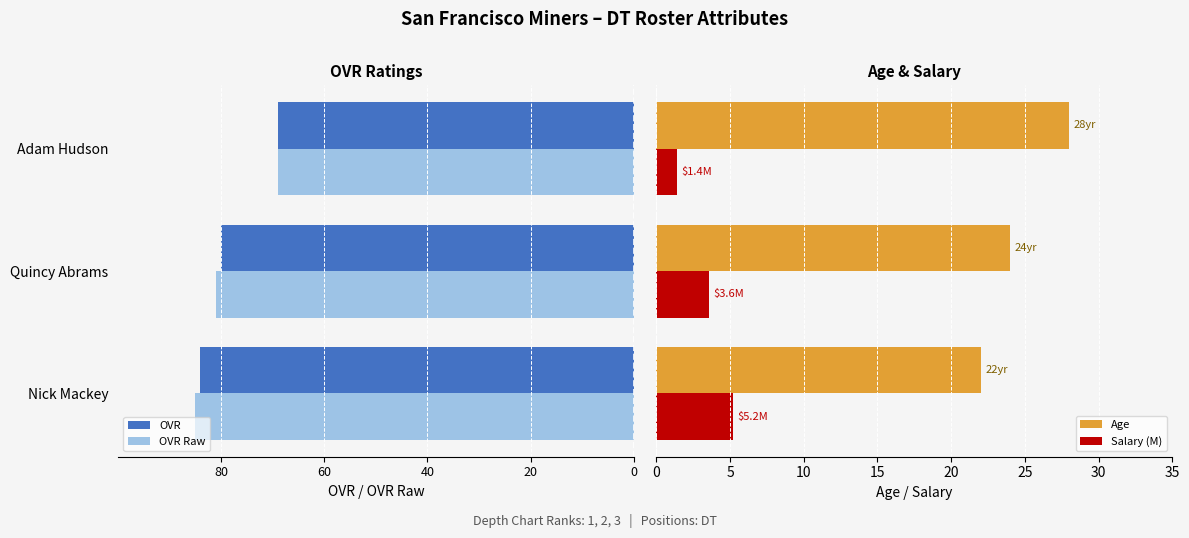

What is the average value of the Salary (M) series?

3.4